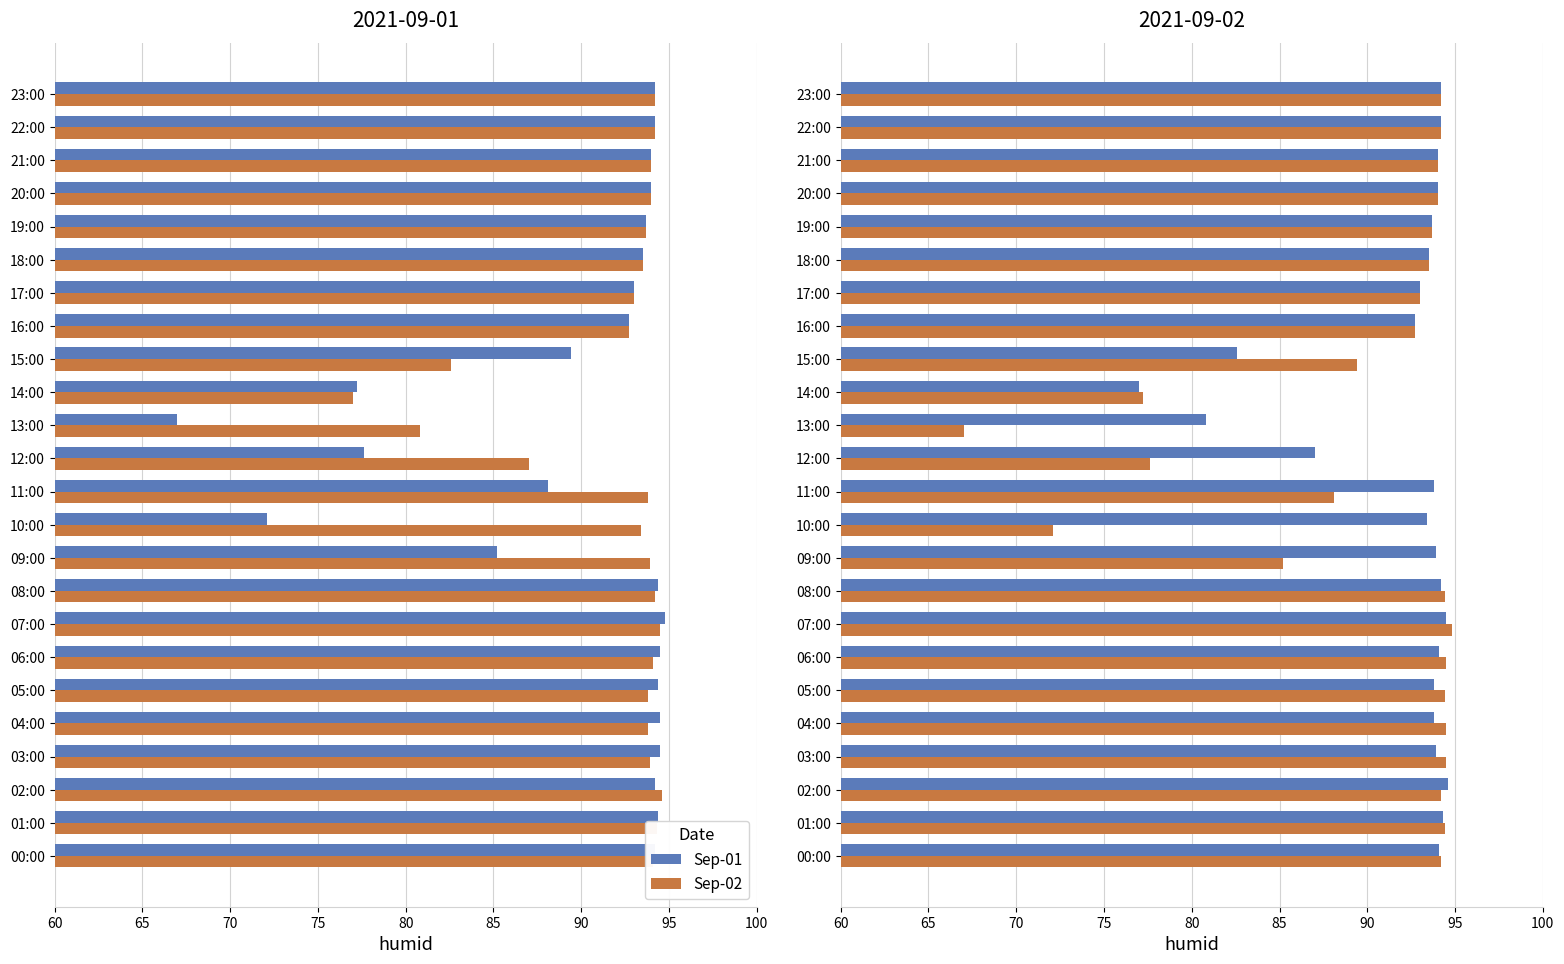

Reading right to left, extract all data points from this chart.

Sep-01: 94.2	94.2	94.0	94.0	93.7	93.5	93.0	92.7	82.6	77.0	80.8	87.0	93.8	93.4	93.9	94.2	94.5	94.1	93.8	93.8	93.9	94.6	94.3	94.1
Sep-02: 94.2	94.2	94.0	94.0	93.7	93.5	93.0	92.7	89.4	77.2	67.0	77.6	88.1	72.1	85.2	94.4	94.8	94.5	94.4	94.5	94.5	94.2	94.4	94.2